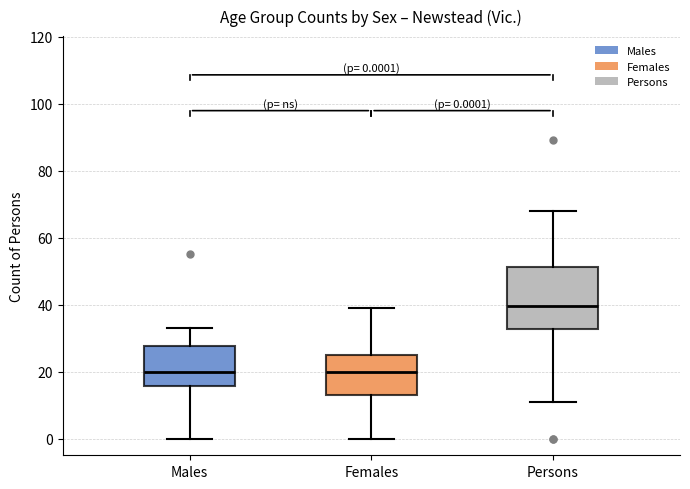

Which box's median line is the highest?

Persons